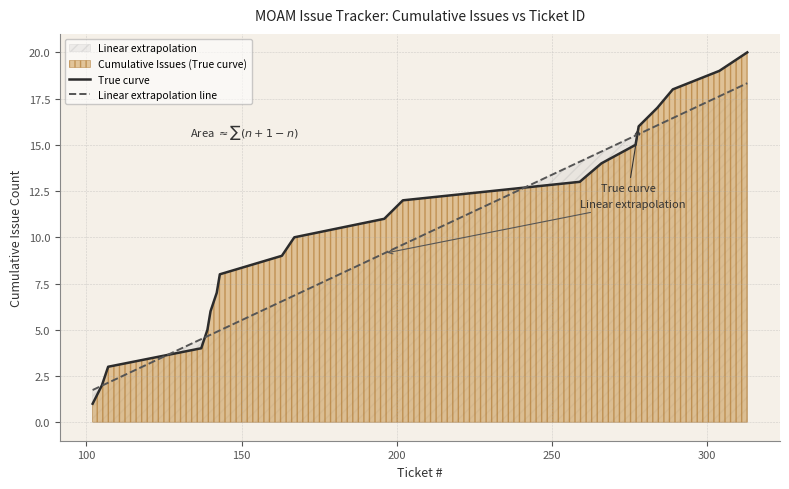

Which series has the largest range (max minus min)?

True curve